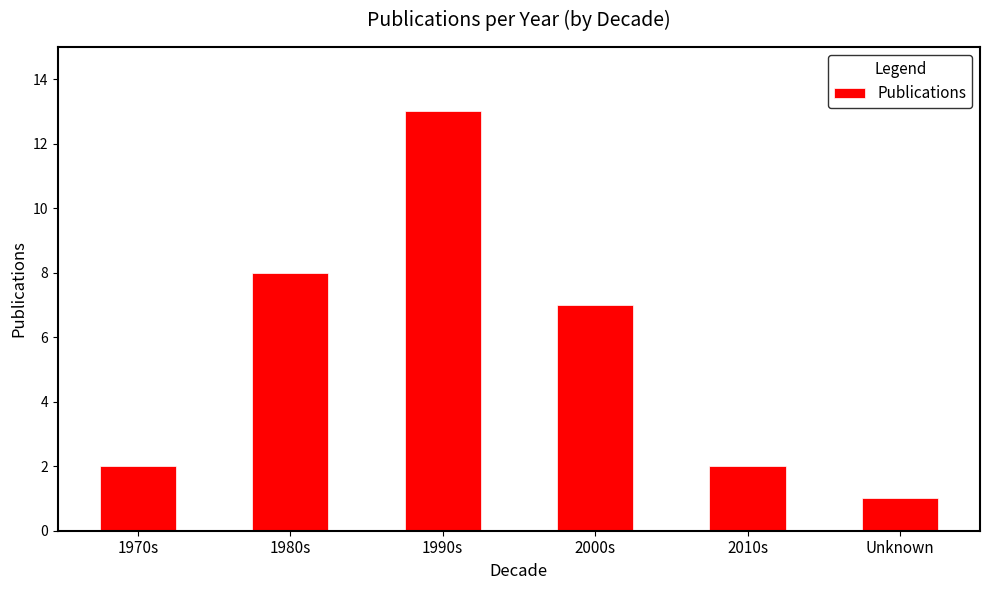

What is the change in value from 1970s to 2000s?

+5